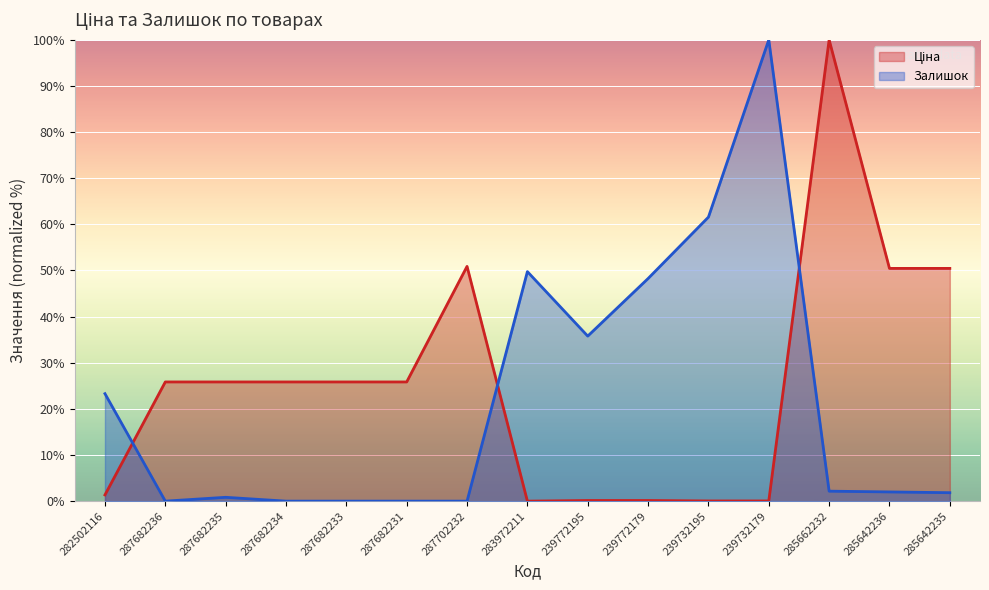

How many data points in Ціна are above 25?

9